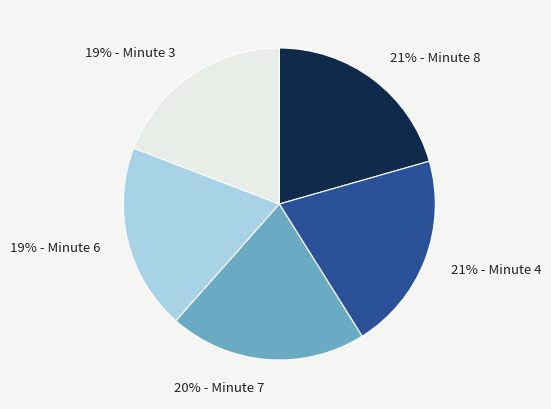

To the nearest percent, what is the average slice percentage?

20%